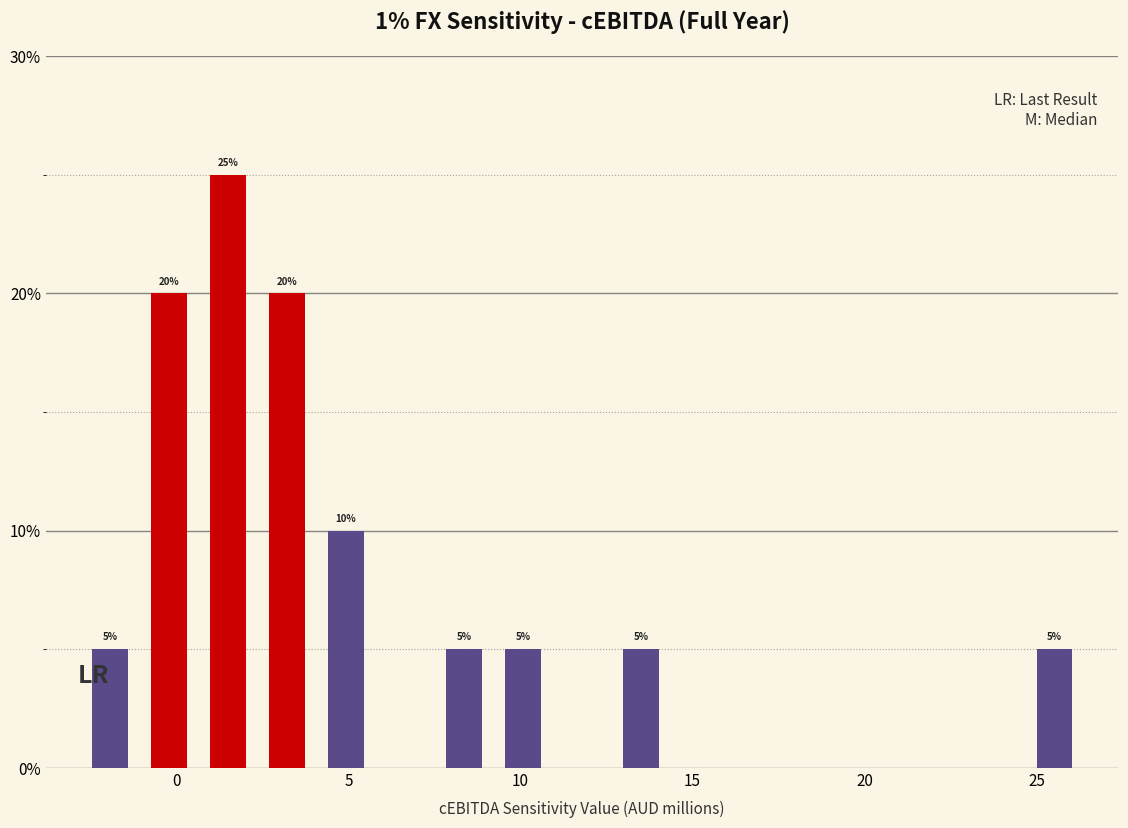

Around what value on the x-axis is the tallest bar? Give the approximate position of its centre, as read against the axis.

1.5